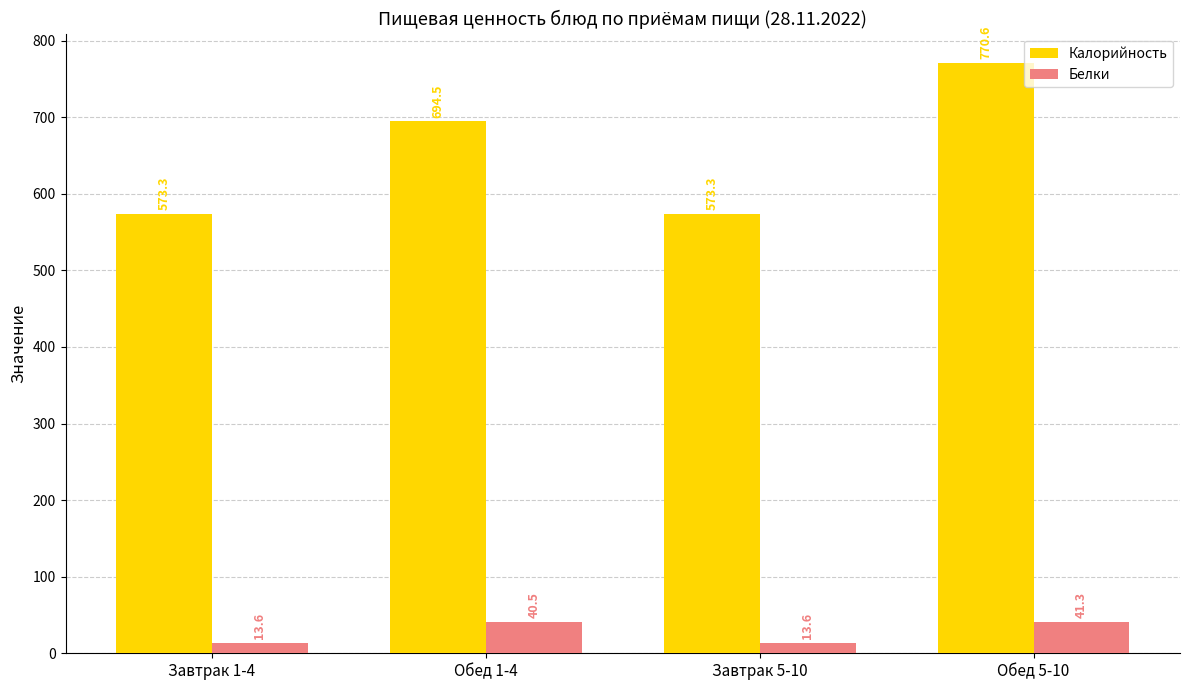

What is the label of the 4th bar from the left?

Обед 5-10